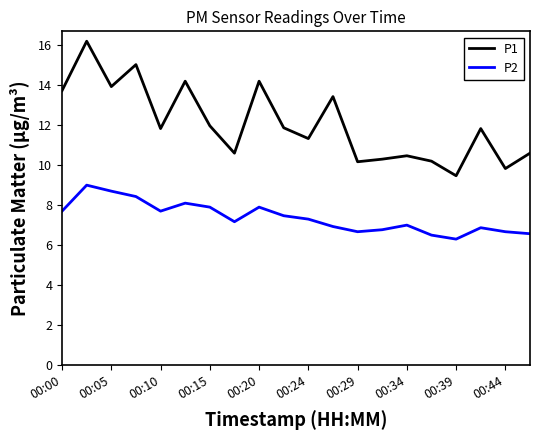

What is the difference between the second highest and minimum values in the P2 series?

2.4